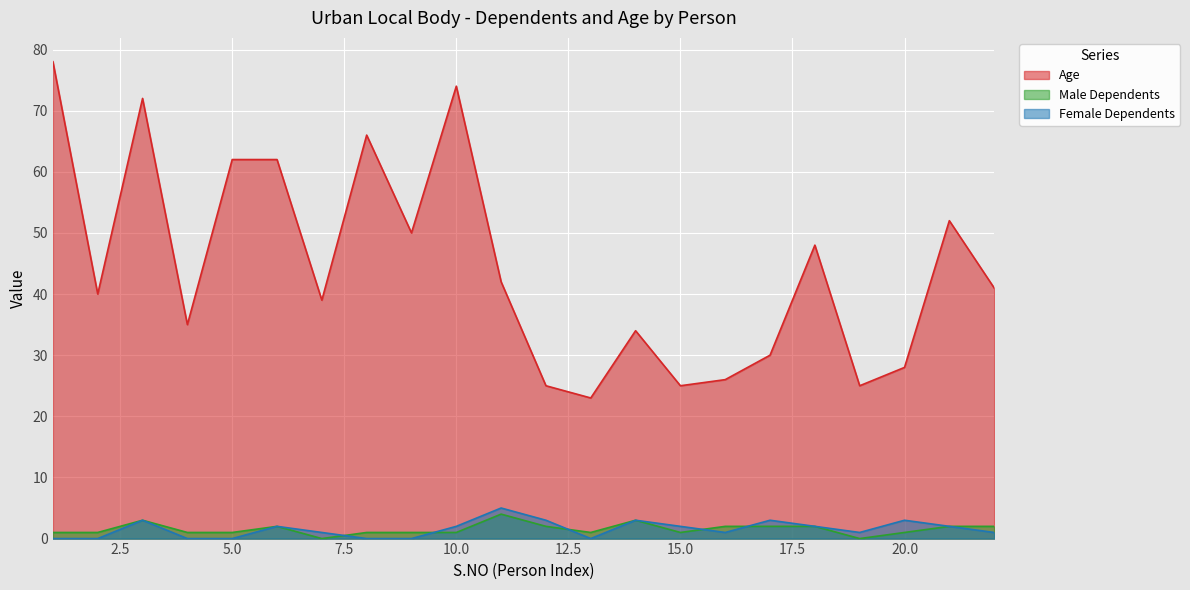

Which series has the largest total across all categories?

Age